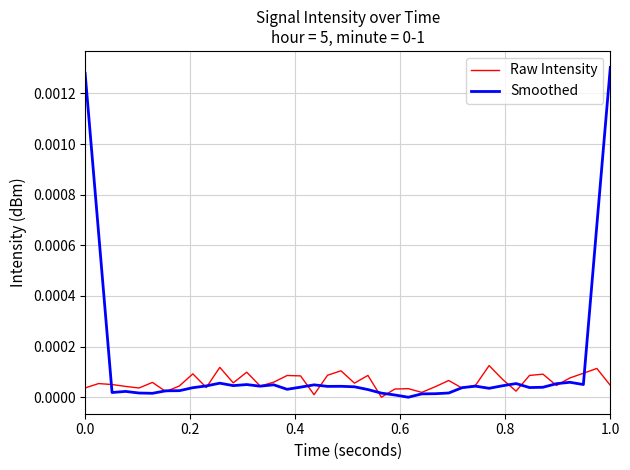

Which series has the largest total across all categories?

Smoothed